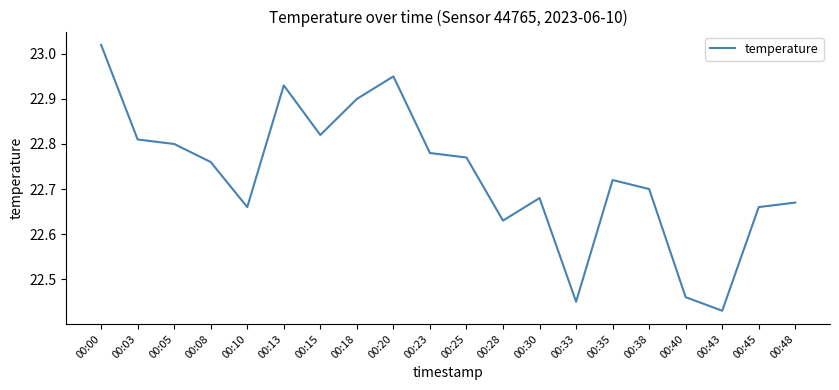

How many lines are shown in the chart?

1